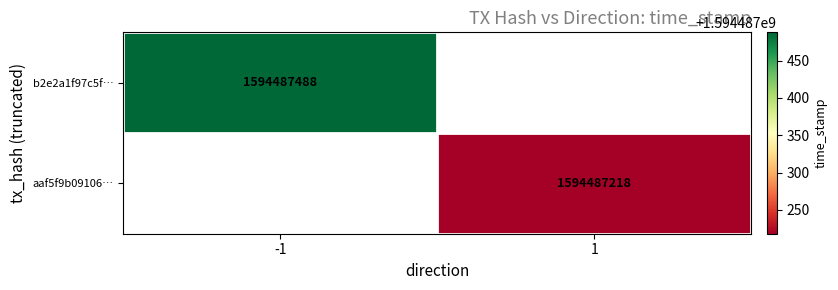

The value of b2e2a1f97c5f5fac69b2cd00bfb6f683b54e3e6 at 1 is 1034651131. True or false?

False